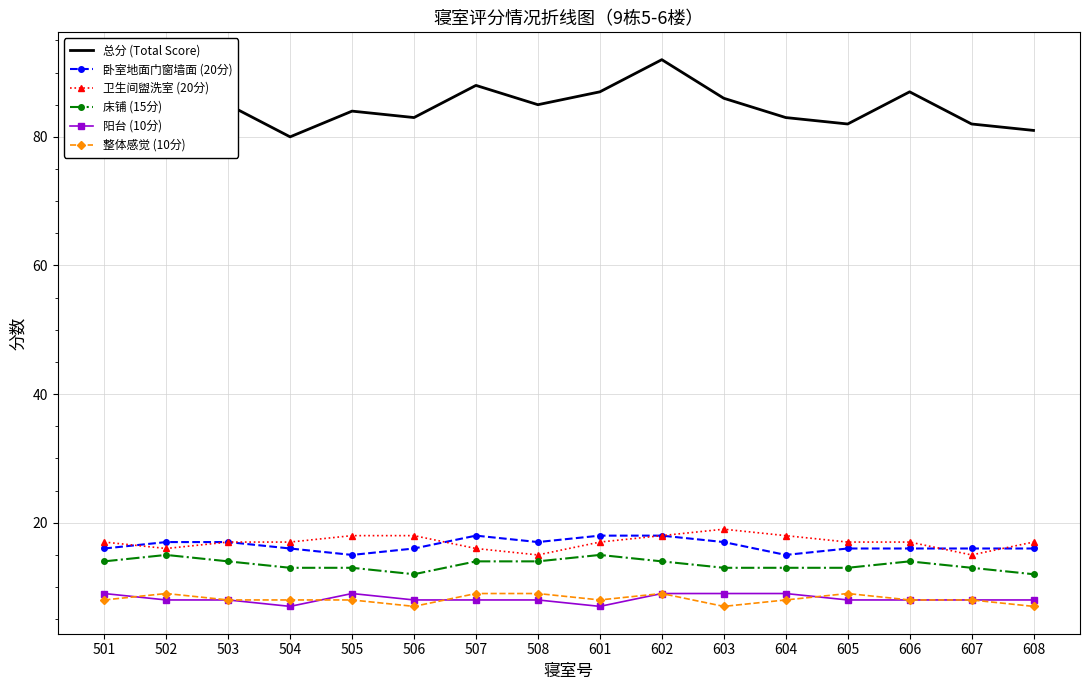

True or false: 卫生间盥洗室 (20分) and 总分 (Total Score) intersect in this chart.

False